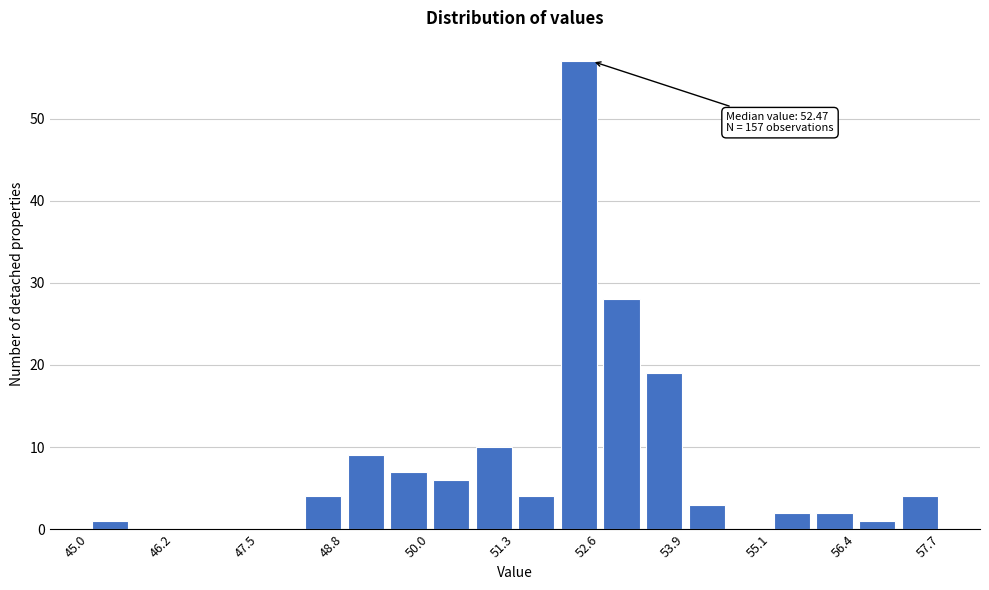

Read against the x-axis, roughly where is the centre of the tallest bar?

52.2